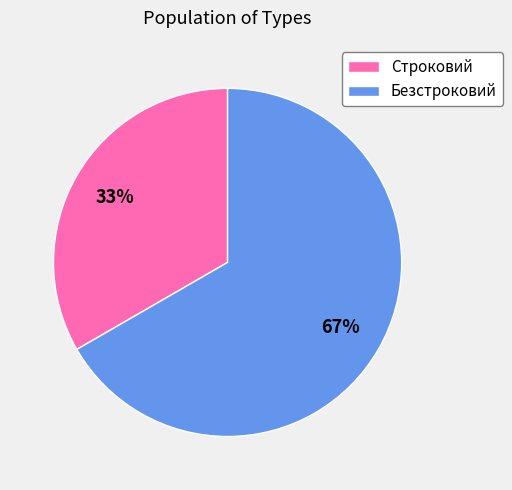

To the nearest percent, what is the average slice percentage?

50%